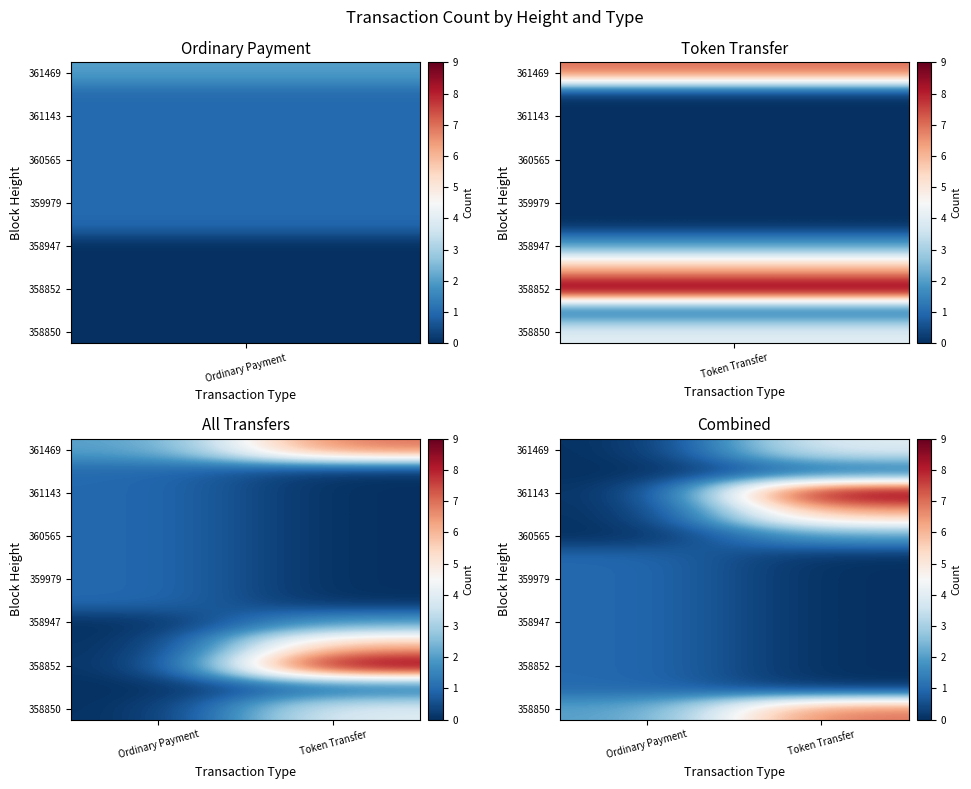

What is the spread (max minus min) of values at Token Transfer?

9